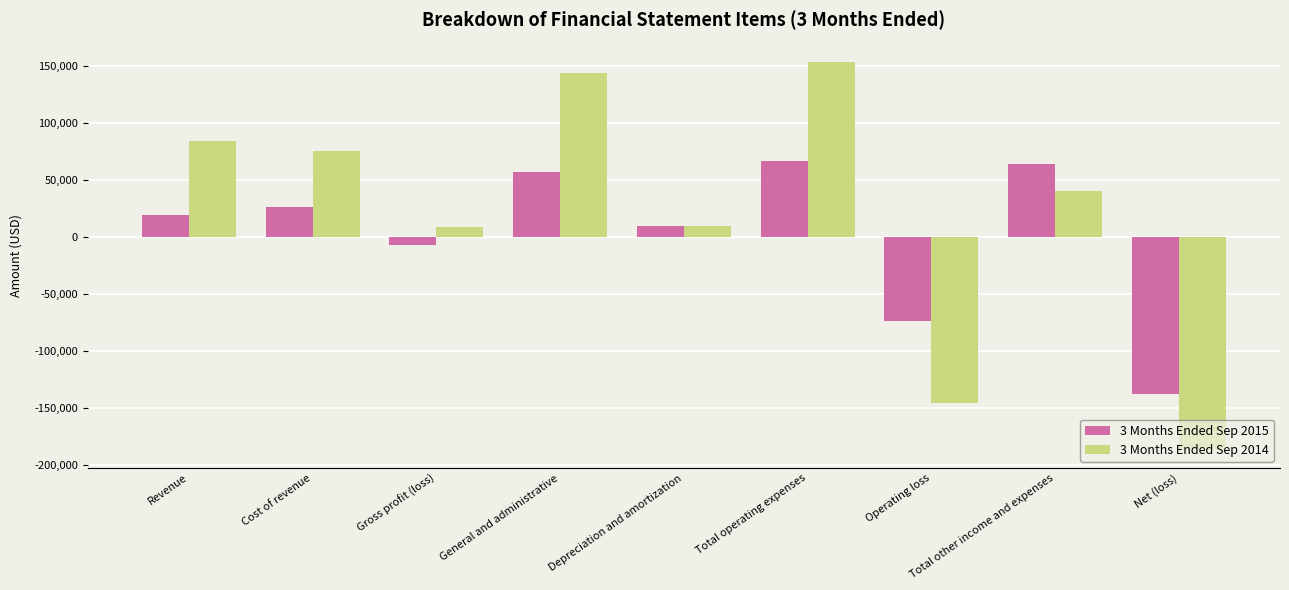

Which category has the lowest value in the 3 Months Ended Sep 2015 series?

Net (loss)